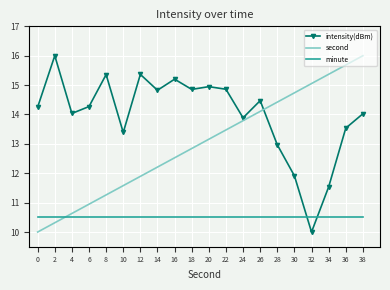

At 30, list the series in order from largest to smallest.

second, intensity(dBm), minute